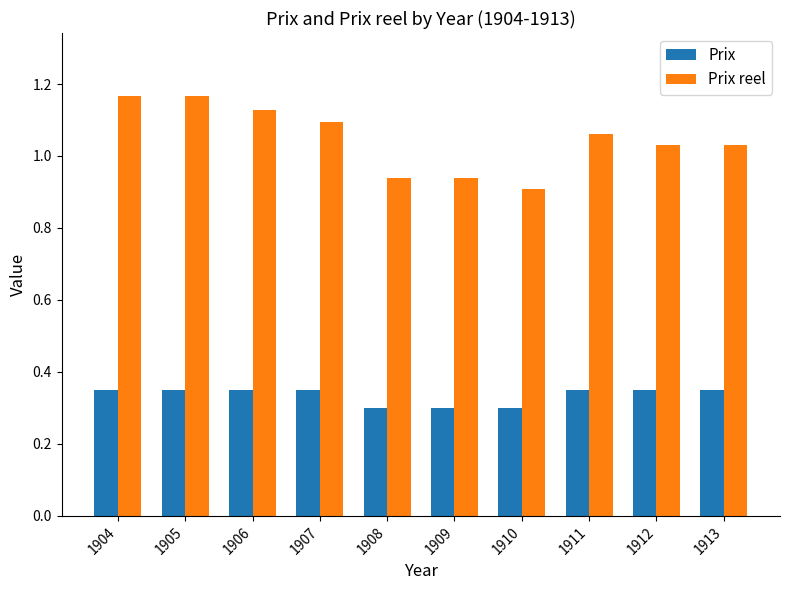

What is the sum of the Prix reel values at 1909 and 1908?

1.9